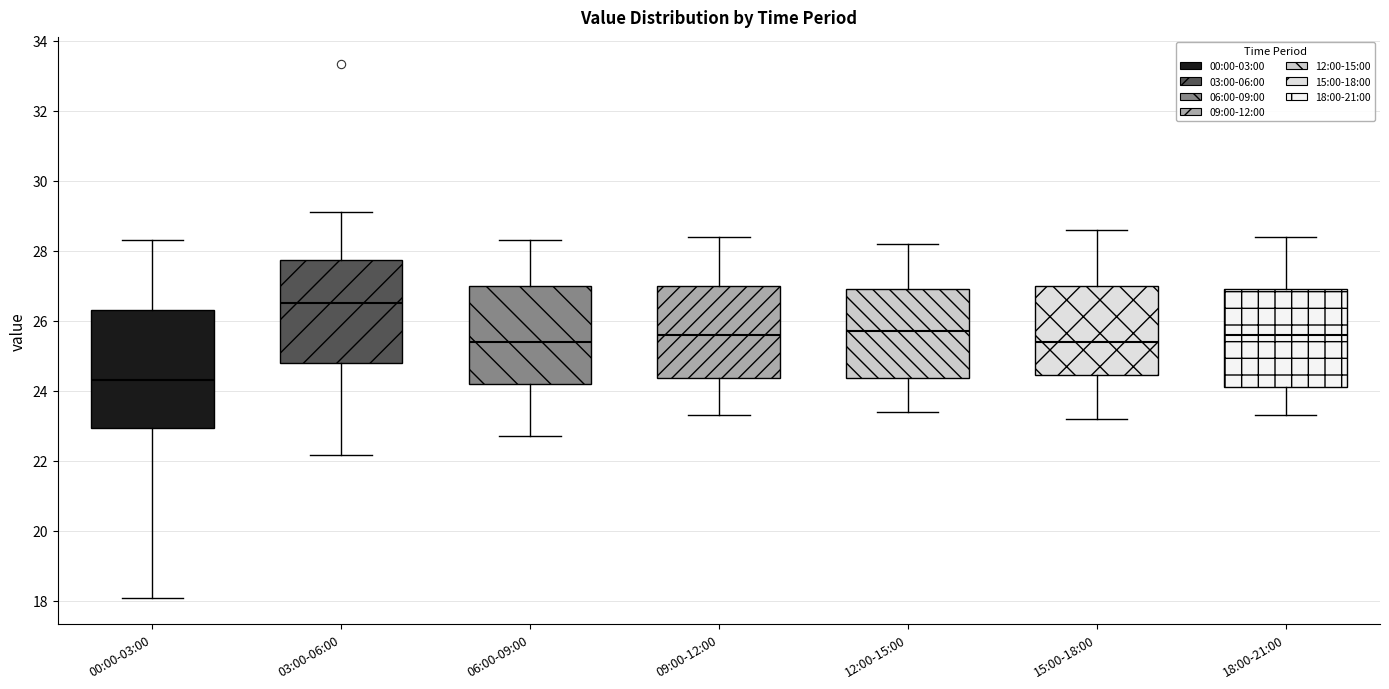

Reading left to right, read every box against the y-axis: the position of its median line, the range the box covers, and the ends of its whiskers. The values are not printed on the chart, so give them approximately, as read against the axis.

00:00-03:00: median 24.4, box 23.0 to 26.4, whiskers 18.0 to 28.4
03:00-06:00: median 26.6, box 24.8 to 27.8, whiskers 22.2 to 29.2
06:00-09:00: median 25.4, box 24.2 to 27.0, whiskers 22.8 to 28.4
09:00-12:00: median 25.6, box 24.4 to 27.0, whiskers 23.4 to 28.4
12:00-15:00: median 25.8, box 24.4 to 27.0, whiskers 23.4 to 28.2
15:00-18:00: median 25.4, box 24.4 to 27.0, whiskers 23.2 to 28.6
18:00-21:00: median 25.6, box 24.2 to 27.0, whiskers 23.4 to 28.4